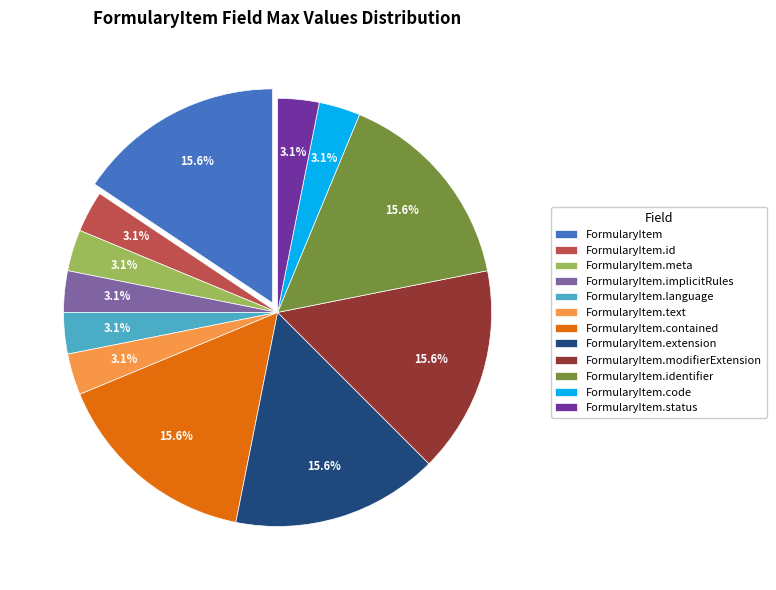

Between FormularyItem.modifierExtension and FormularyItem.language, which is larger?

FormularyItem.modifierExtension